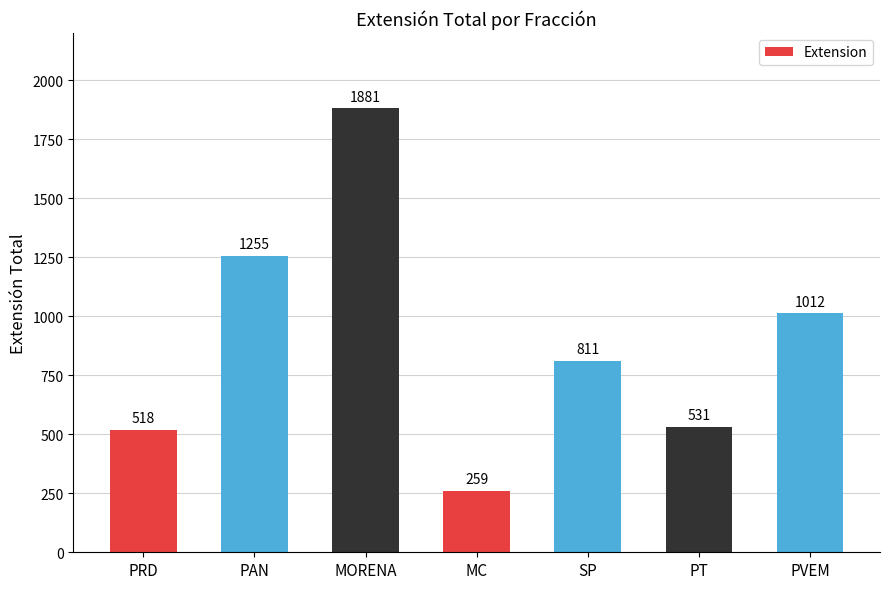

Does the chart contain any negative values?

No